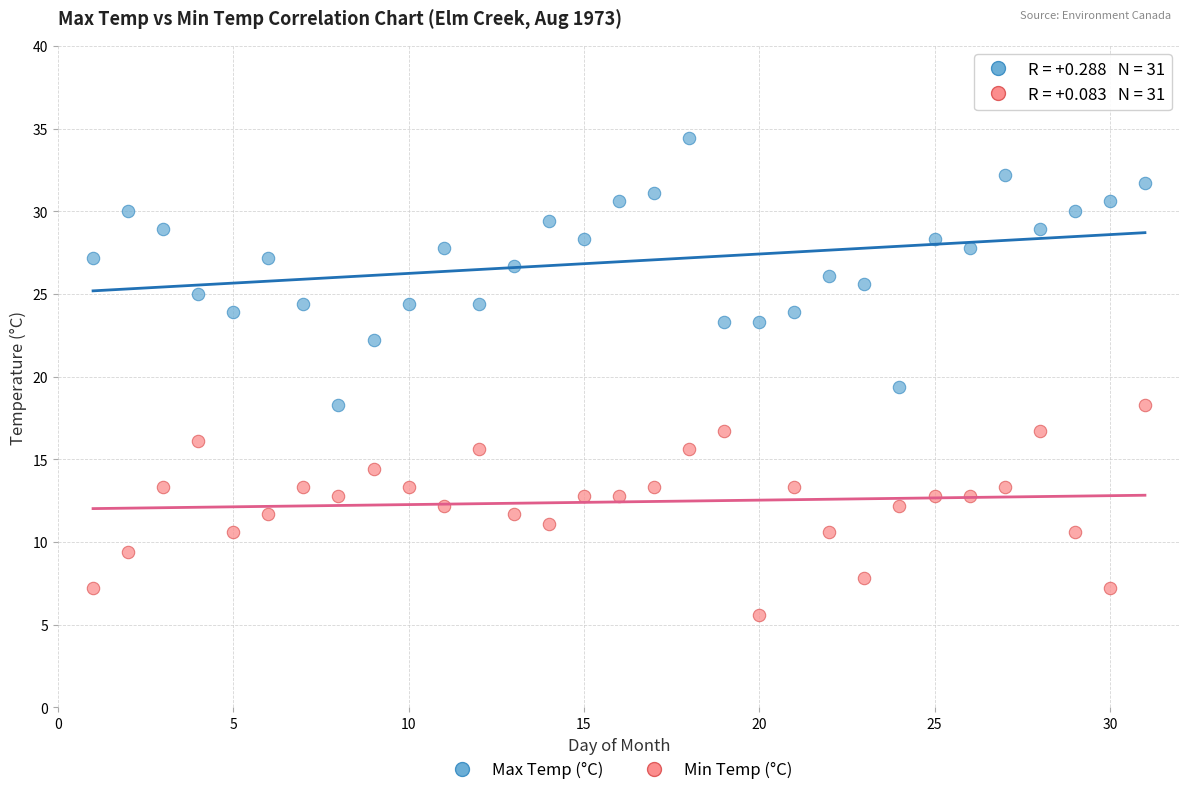

Across all data points, what is the range of X values (max minus min)?

30.0